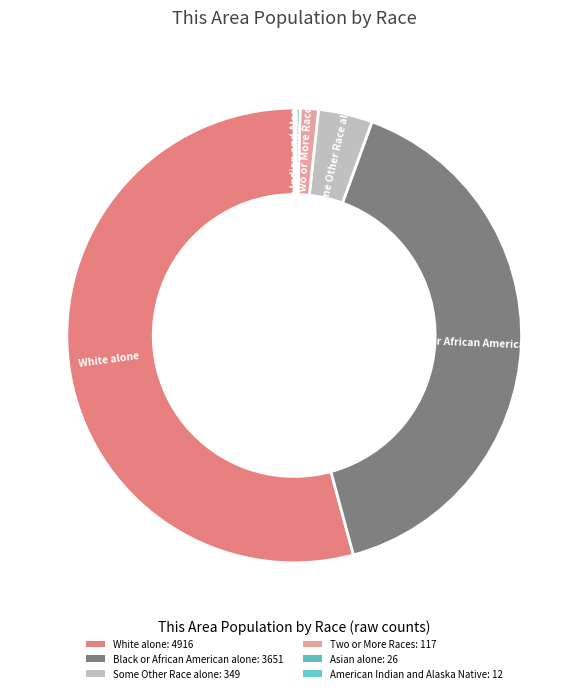

Which category accounts for the majority?

White alone